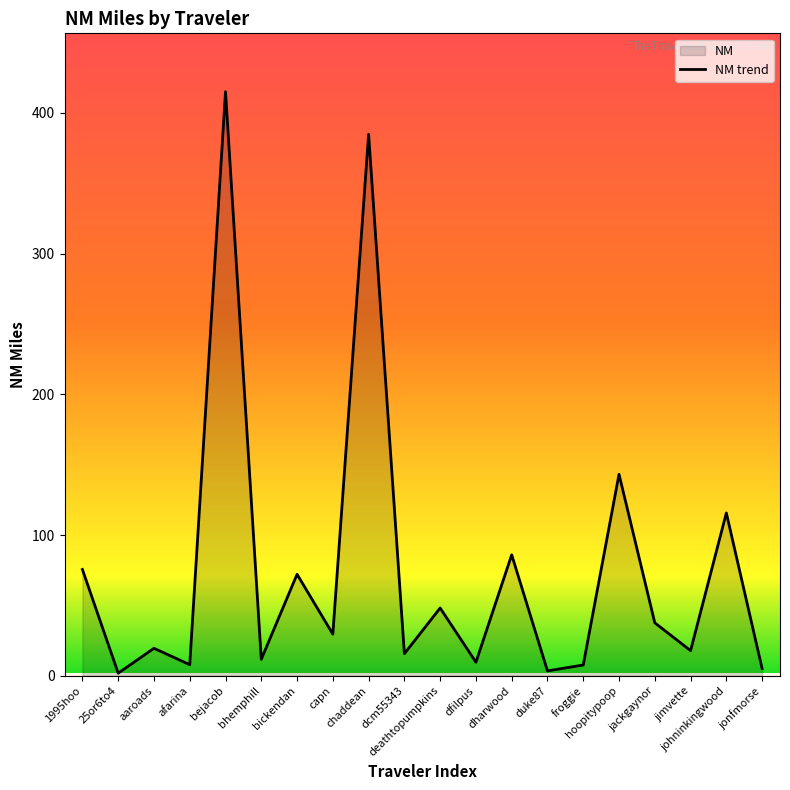

What is the difference between the second highest and second lowest values?

381.4